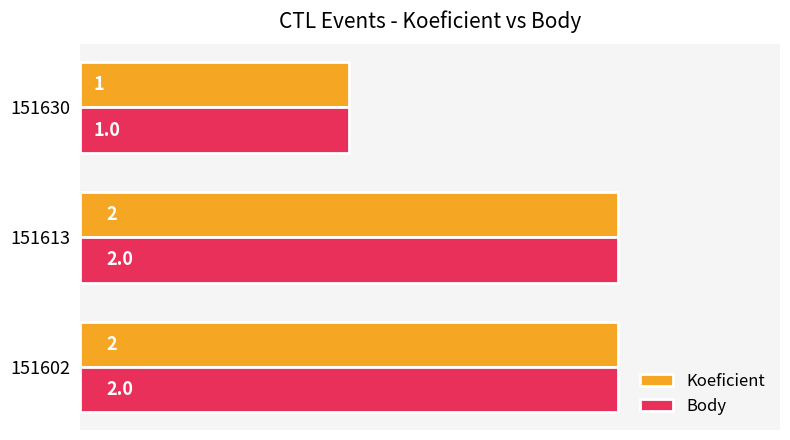

What are all the series names shown in the legend?

Koeficient, Body